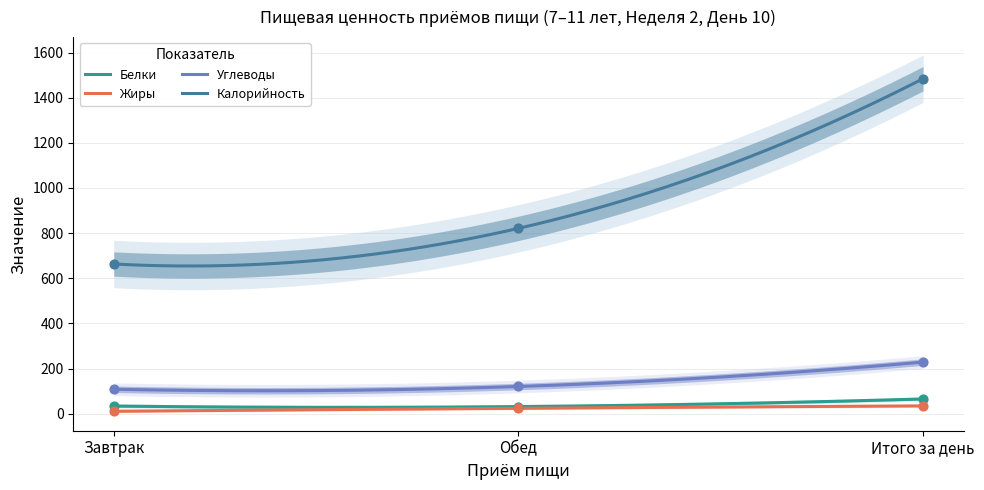

What are all the series names shown in the legend?

Белки, Жиры, Углеводы, Калорийность